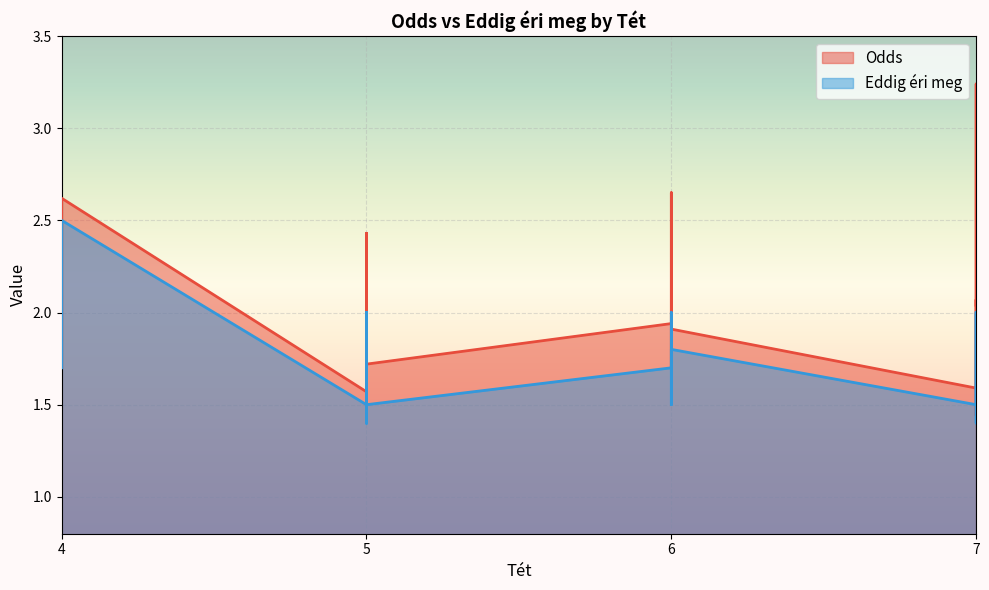

Where is the first local minimum for Eddig éri meg?

5